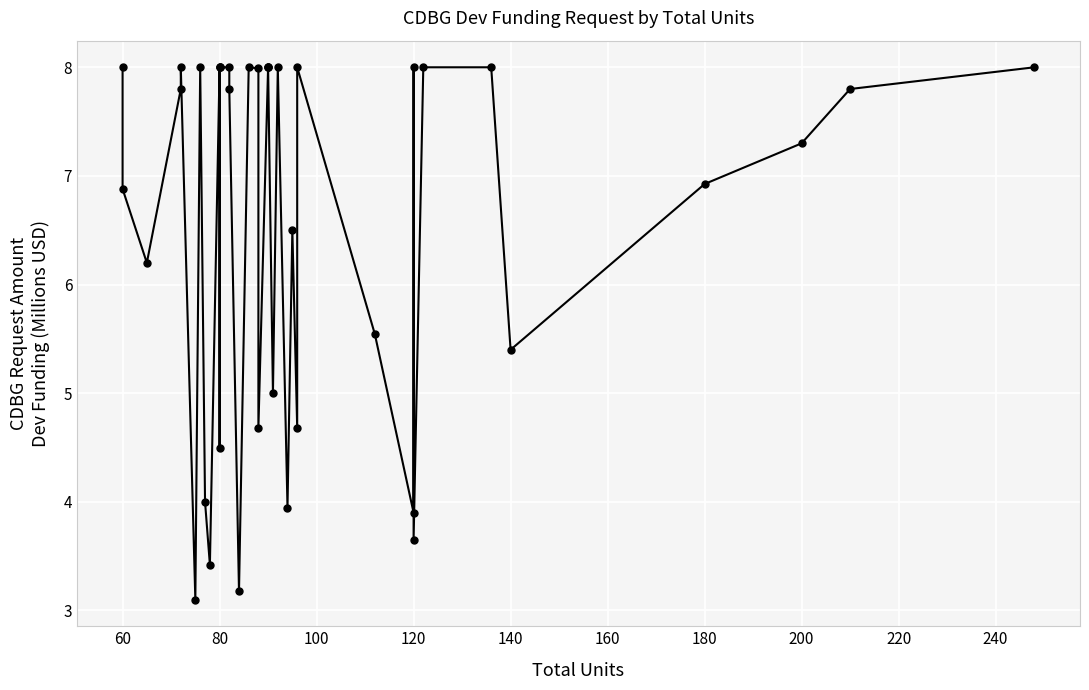

How many distinct data groups are displayed?

1